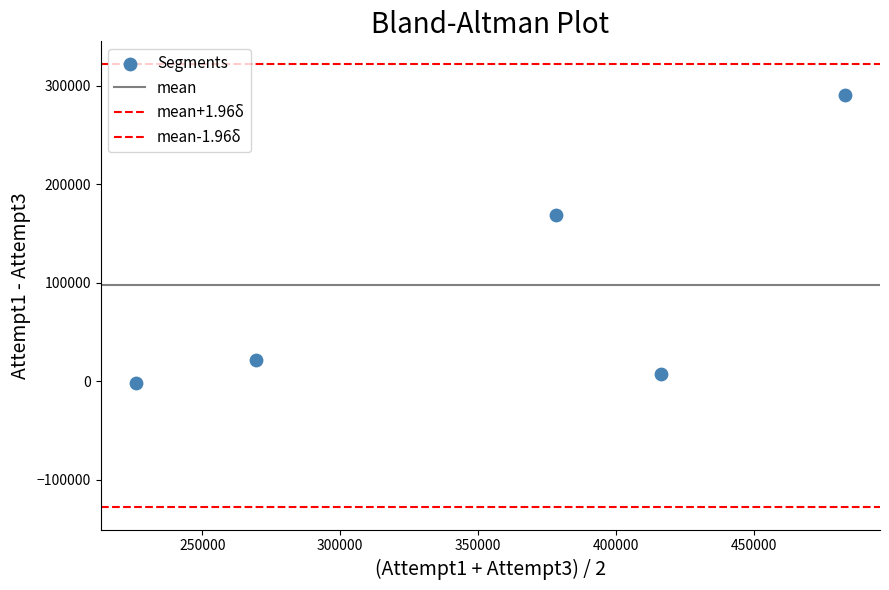

Count the number of points in this scatter plot.

5